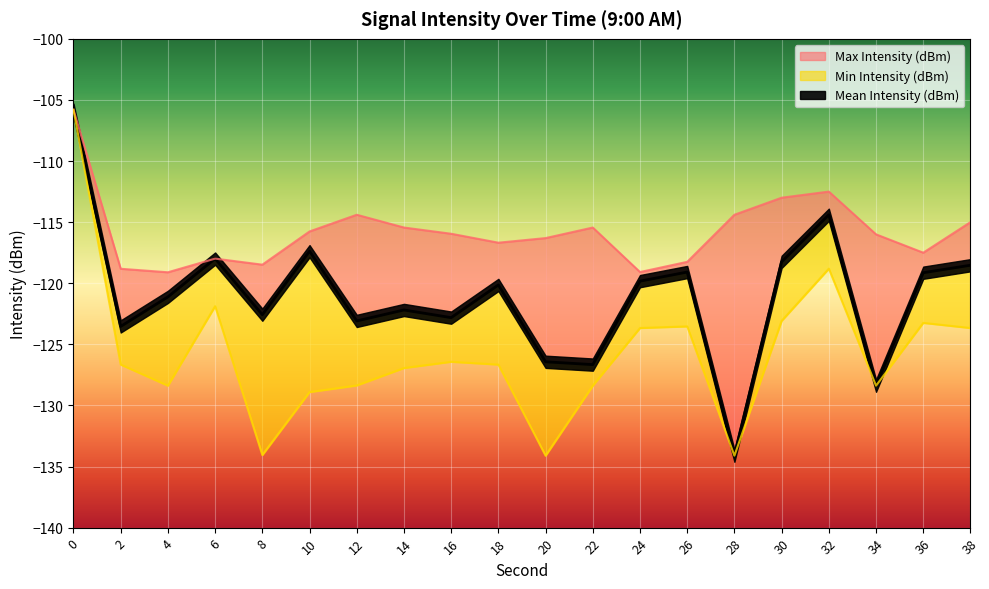

What is the sum of the Mean Intensity (dBm) values at 16 and 36?

-242.0